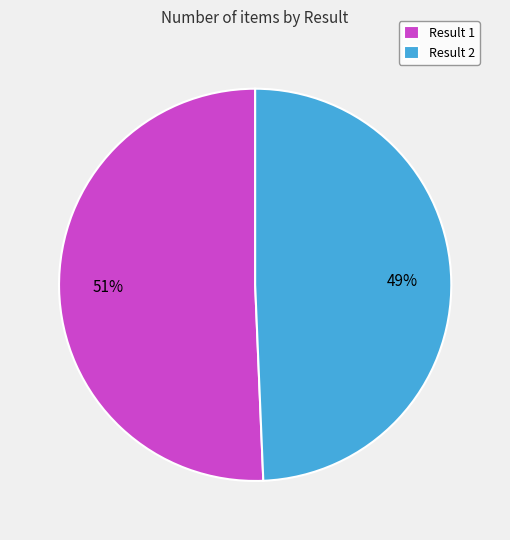

Is there any slice that represents more than half of the pie?

Yes